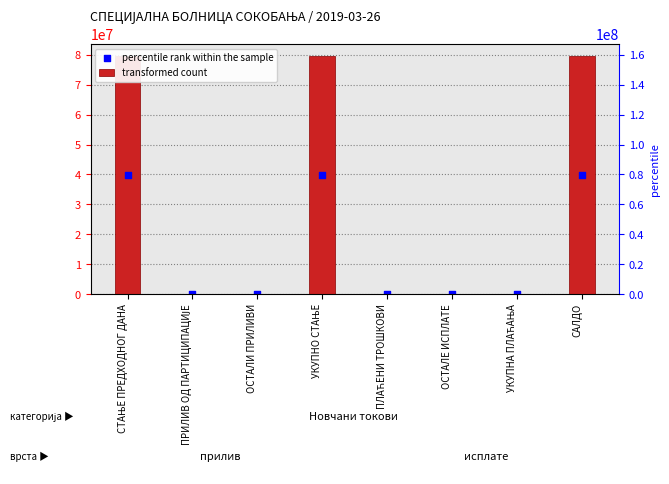

Which series has the largest total across all categories?

transformed count